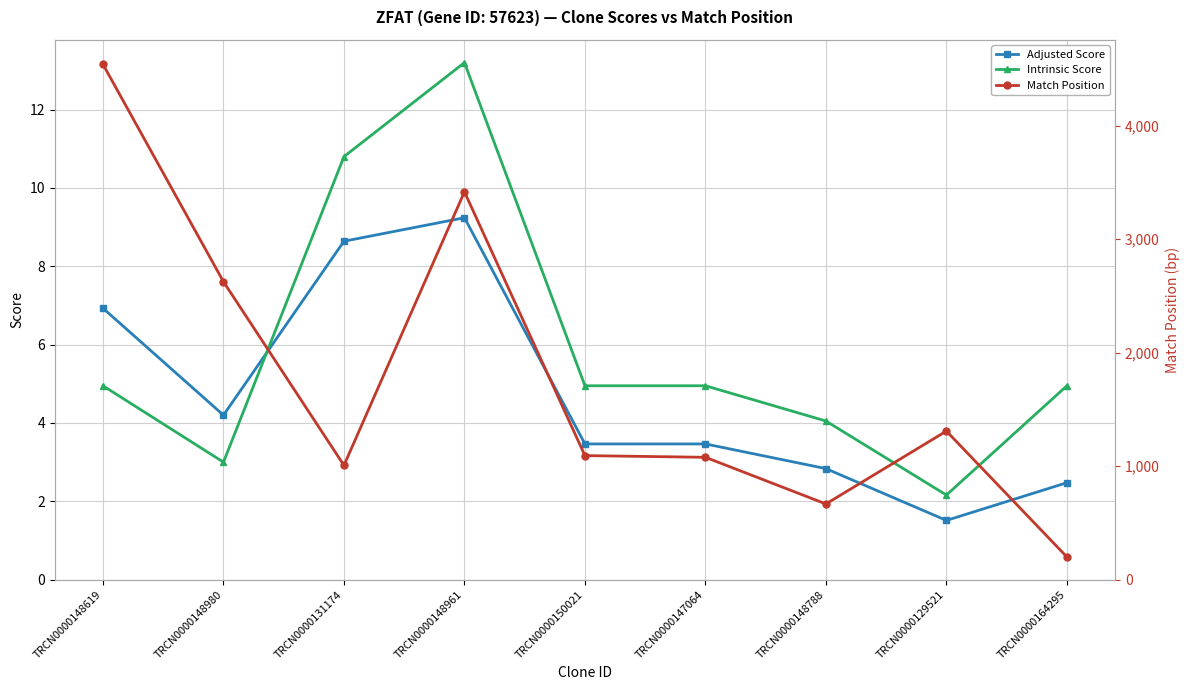

True or false: Match Position and Intrinsic Score cross at least once.

False